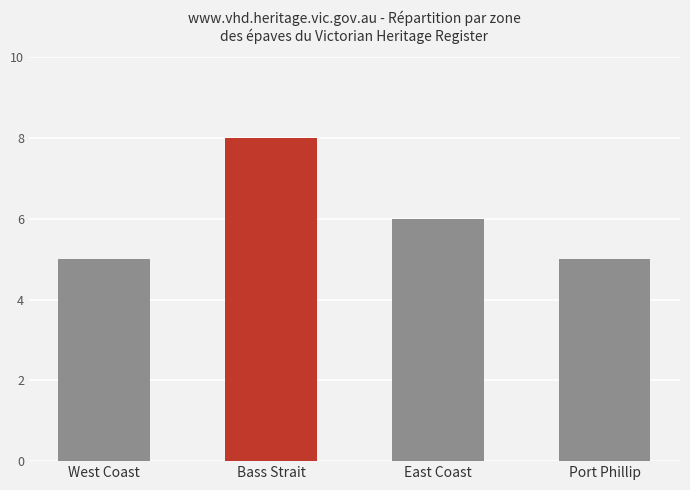

Reading left to right, list all the values displayed in this chart.

5	8	6	5